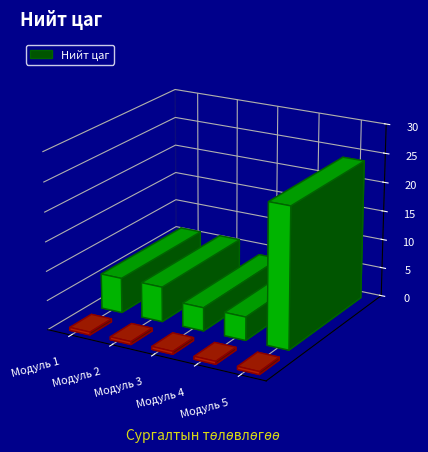

Reading left to right, list all the values displayed in this chart.

6	6	4	4	24